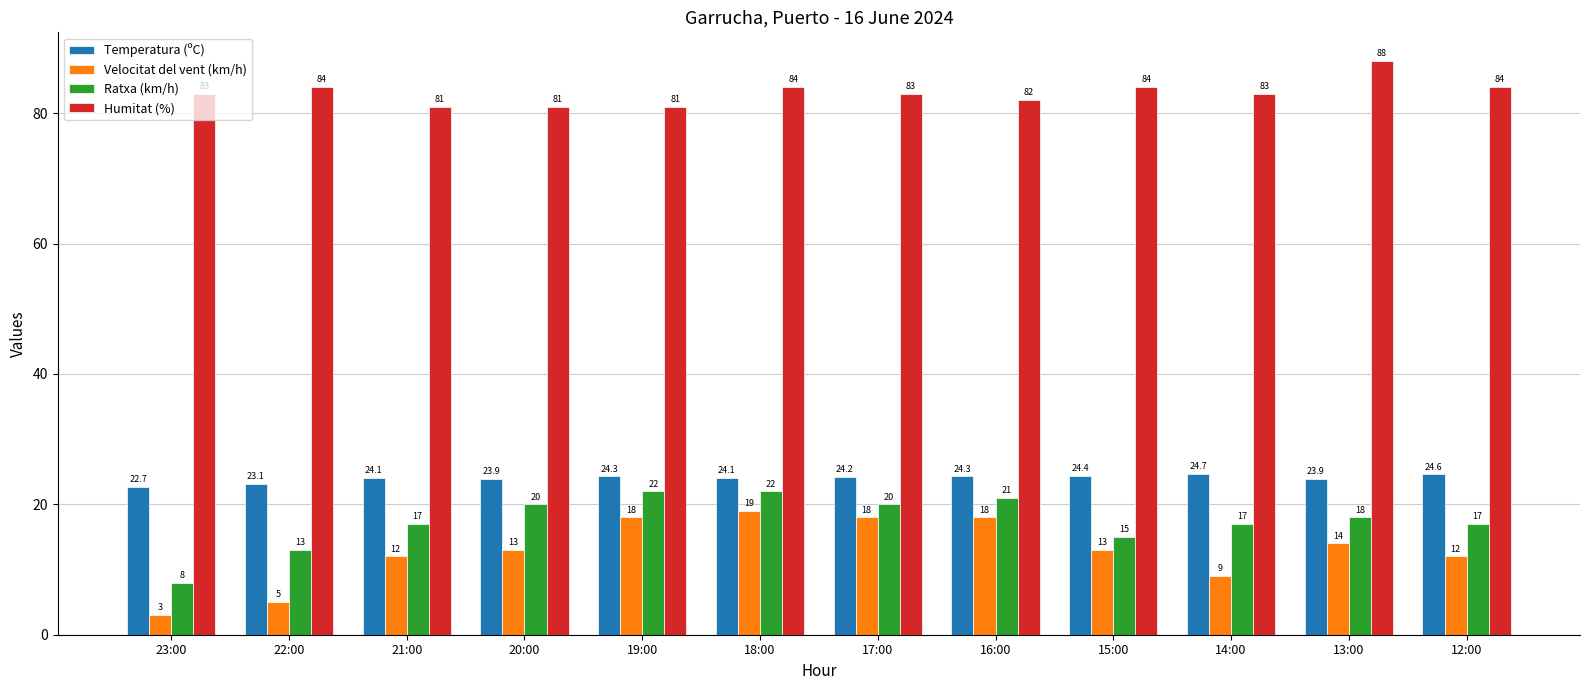

At 23:00, list the series in order from smallest to largest.

Velocitat del vent (km/h), Ratxa (km/h), Temperatura (ºC), Humitat (%)